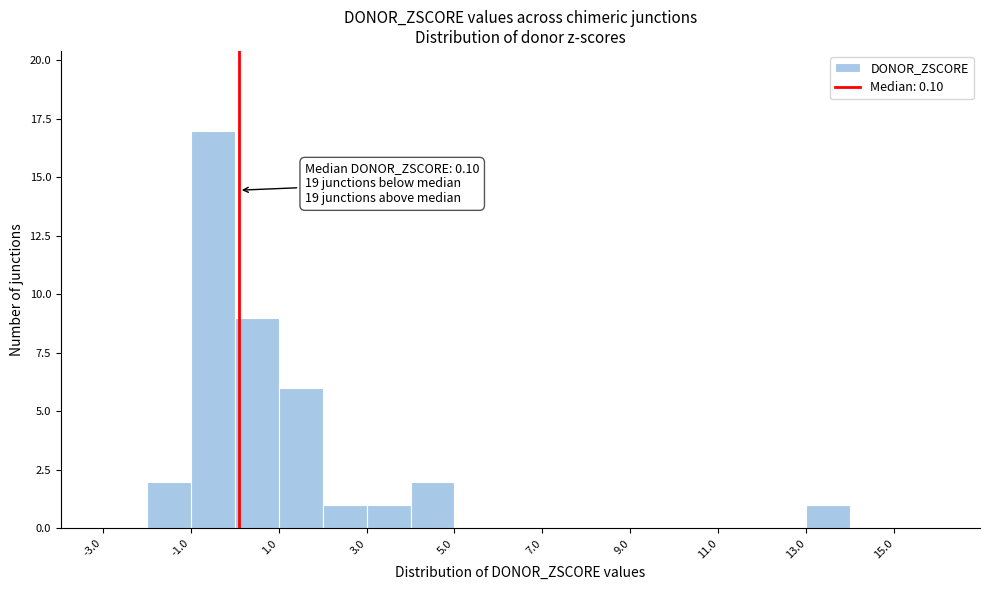

Over which range of the x-axis is the bar tallest?

-1 to 0